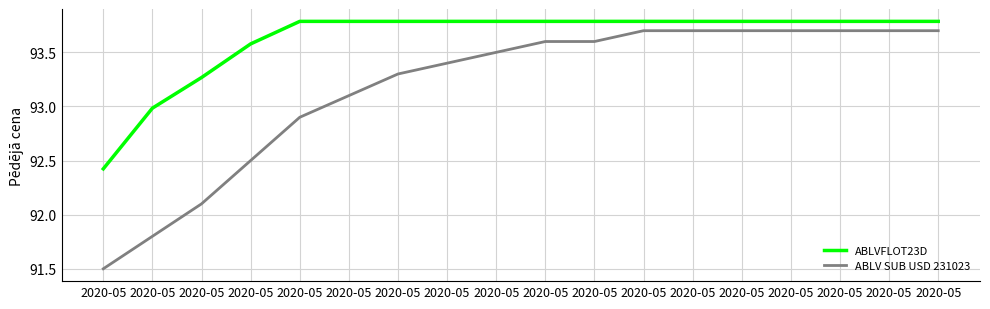

How many lines are shown in the chart?

2